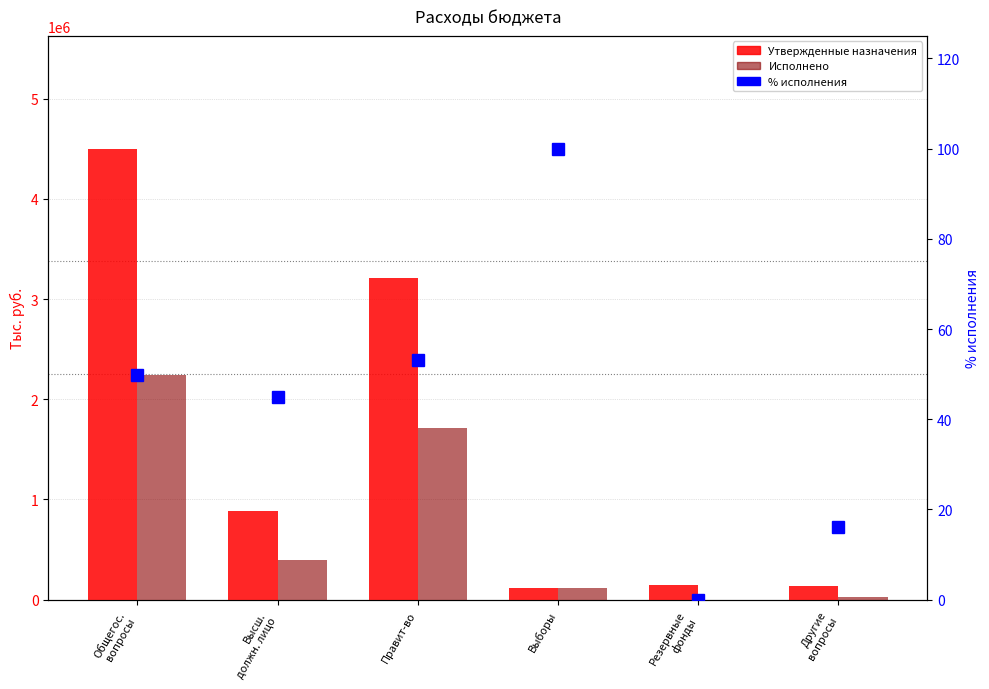

Read the % исполнения value at Другие
вопросы.

16.1